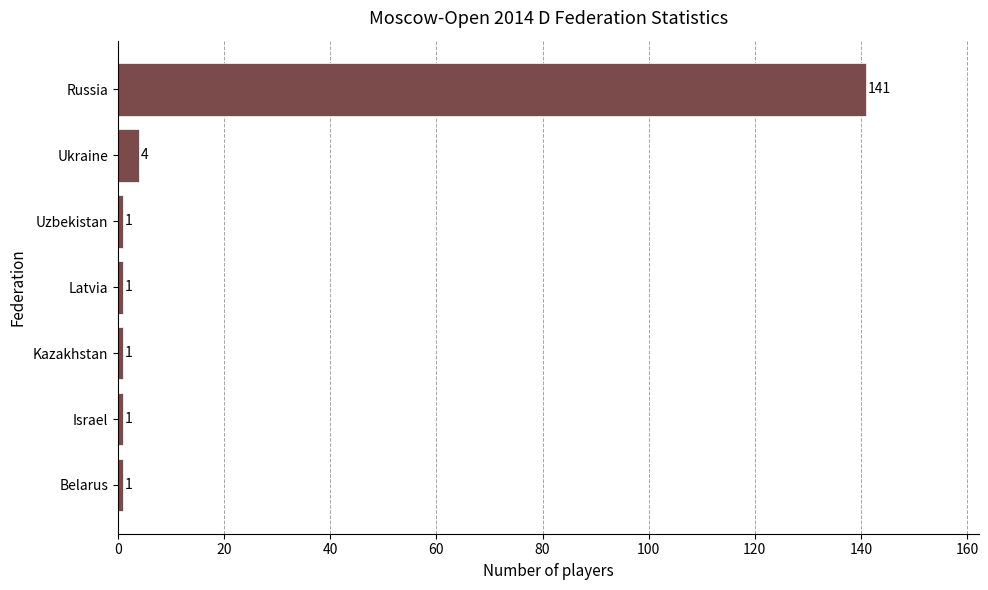

At which label is the value closest to 71?

Ukraine